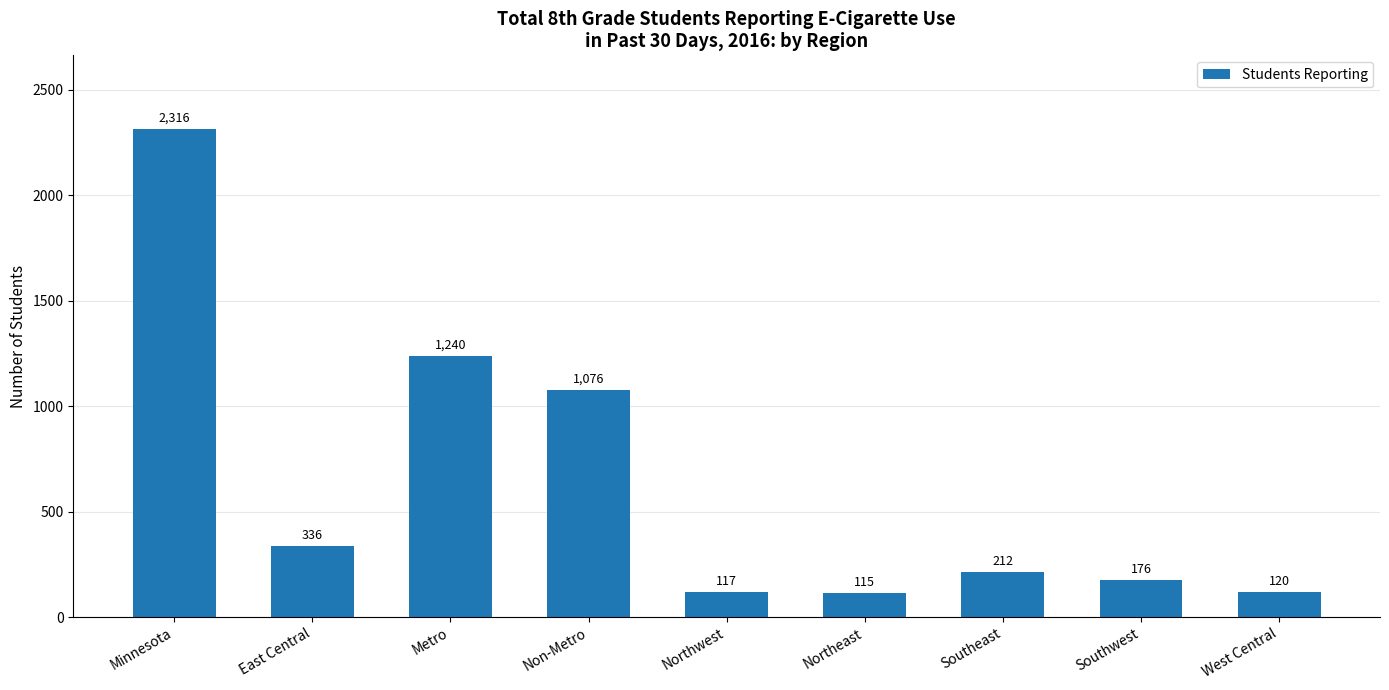

The value at Southwest is 176. True or false?

True